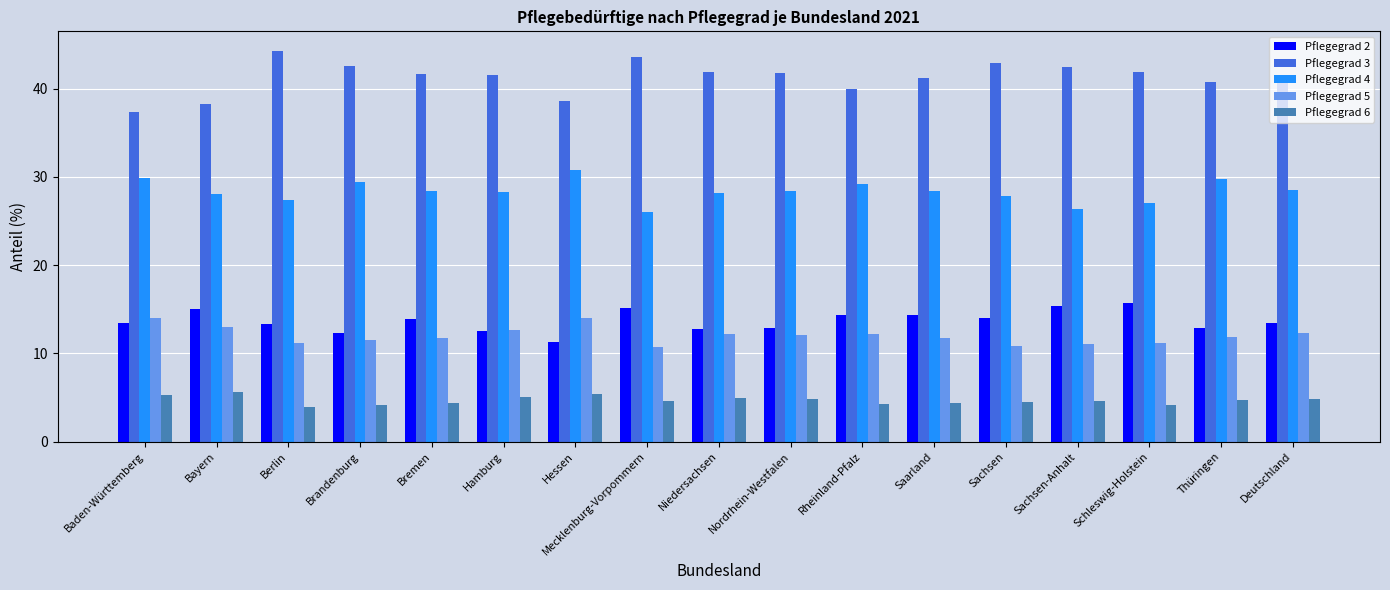

Which series has the largest range (max minus min)?

Pflegegrad 3